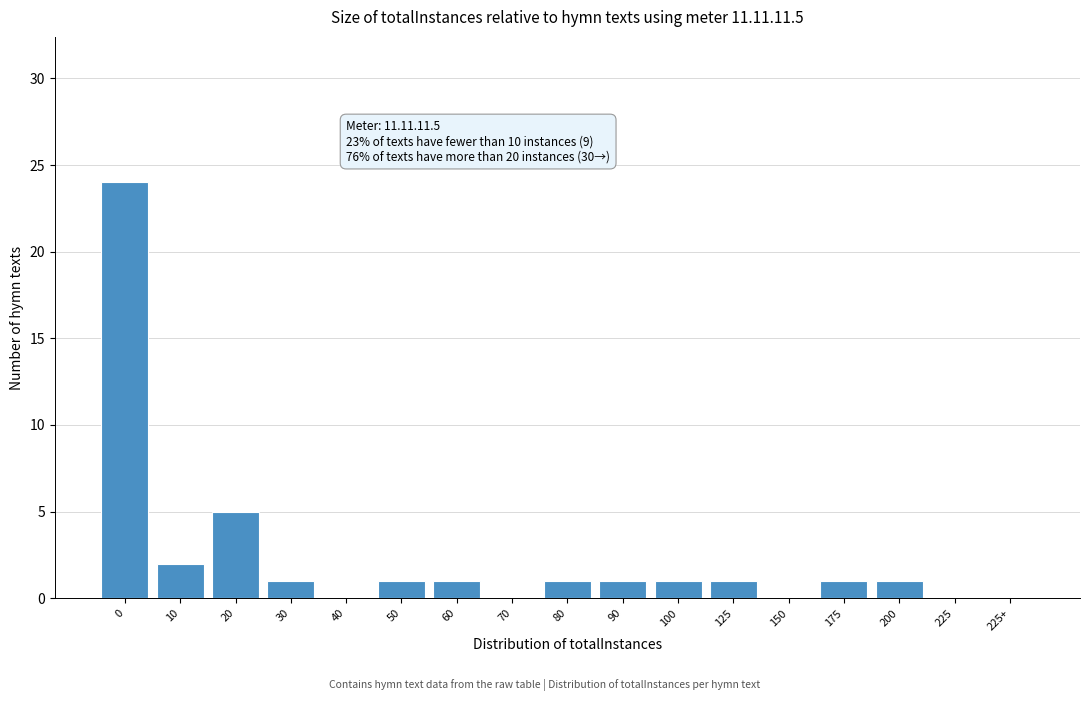

Reading left to right, extract all data points from this chart.

0=24	10=2	20=5	30=1	40=0	50=1	60=1	70=0	80=1	90=1	100=1	125=1	150=0	175=1	200=1	225=0	225+=0